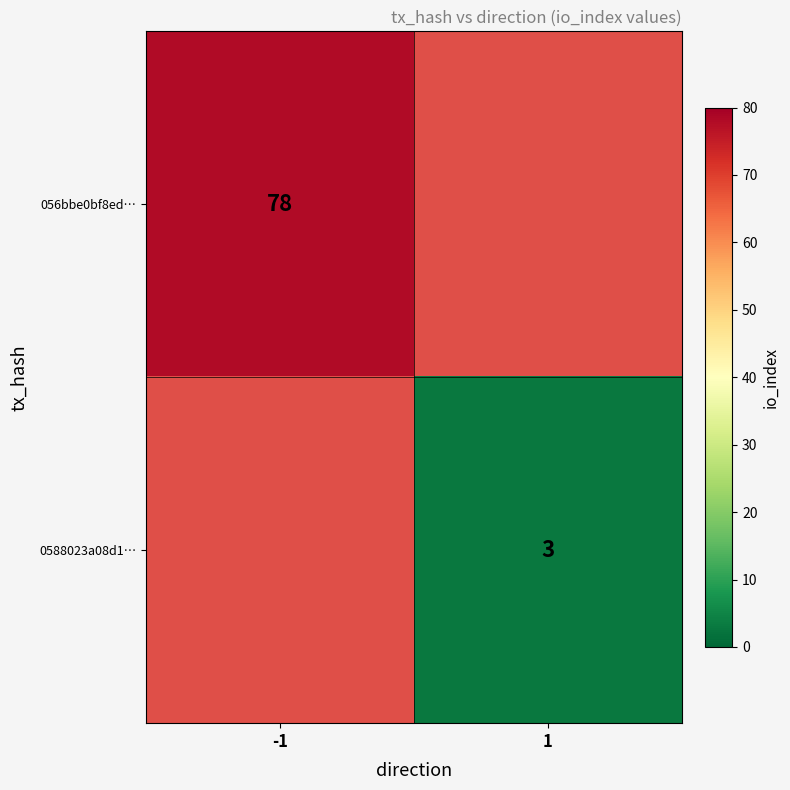

True or false: 056bbe0bf8ed… has a value of 78 at -1.

True